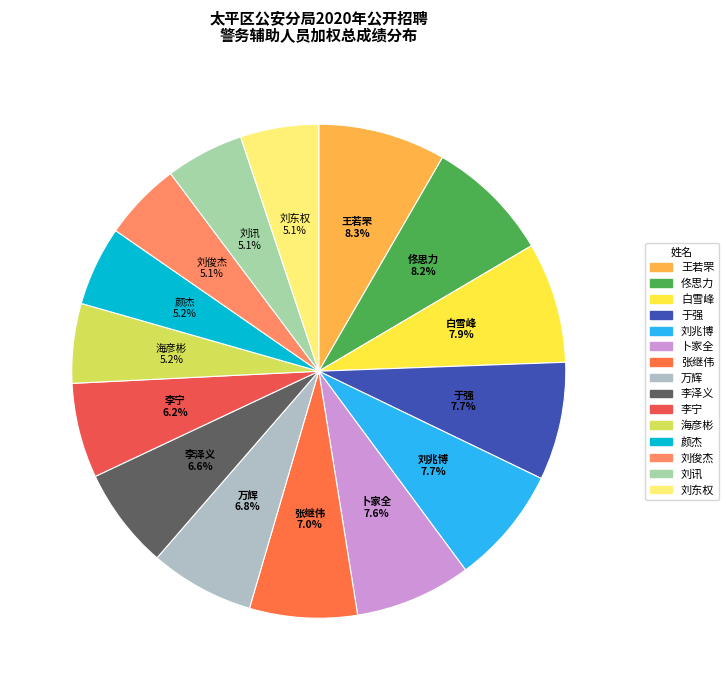

Count the number of slices in the pie.

15